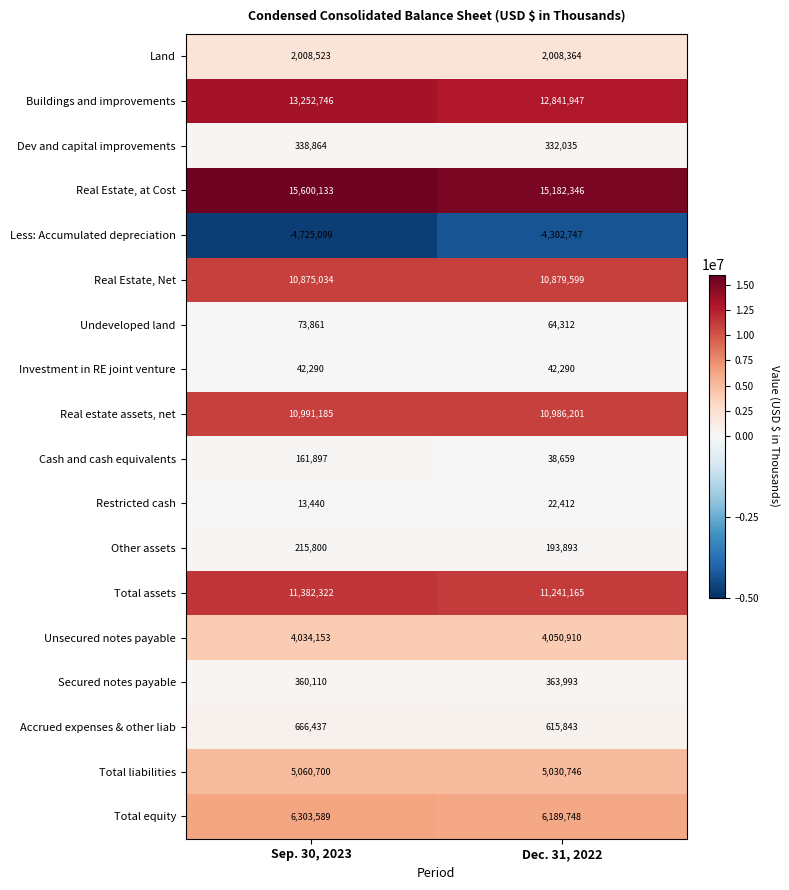

List the series in order of their peak value, highest first.

Real Estate, at Cost, Buildings and improvements, Total assets, Real estate assets, net, Real Estate, Net, Total equity, Total liabilities, Unsecured notes payable, Land, Accrued expenses & other liab, Secured notes payable, Dev and capital improvements, Other assets, Cash and cash equivalents, Undeveloped land, Investment in RE joint venture, Restricted cash, Less: Accumulated depreciation